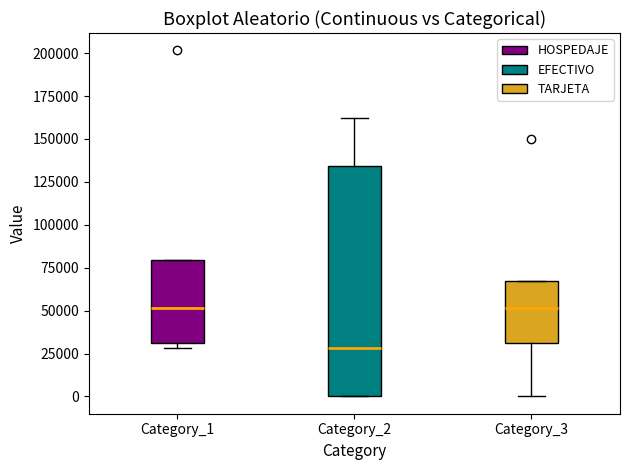

Reading left to right, transcribe this box plot: for each box, give where its median line is, the range the box spans, and where its two whiskers end, as read against the y-axis. The values are not printed on the chart, so give them approximately, as read against the axis.

Category_1: median 50000, box 30000 to 80000, whiskers 30000 (just below the box's lower edge) to 80000
Category_2: median 30000, box 0 to 135000, whiskers 0 to 160000
Category_3: median 50000, box 30000 to 65000, whiskers 0 to 65000